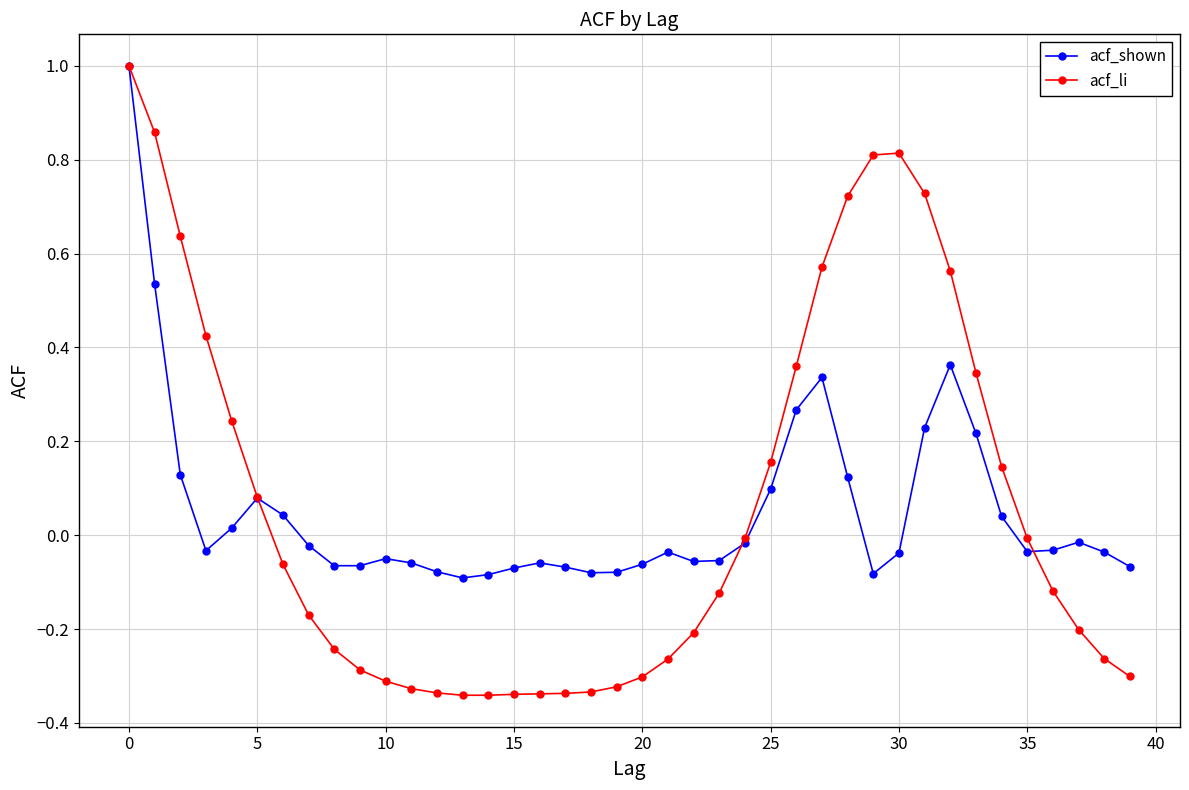

Which series has the widest spread of values?

acf_li